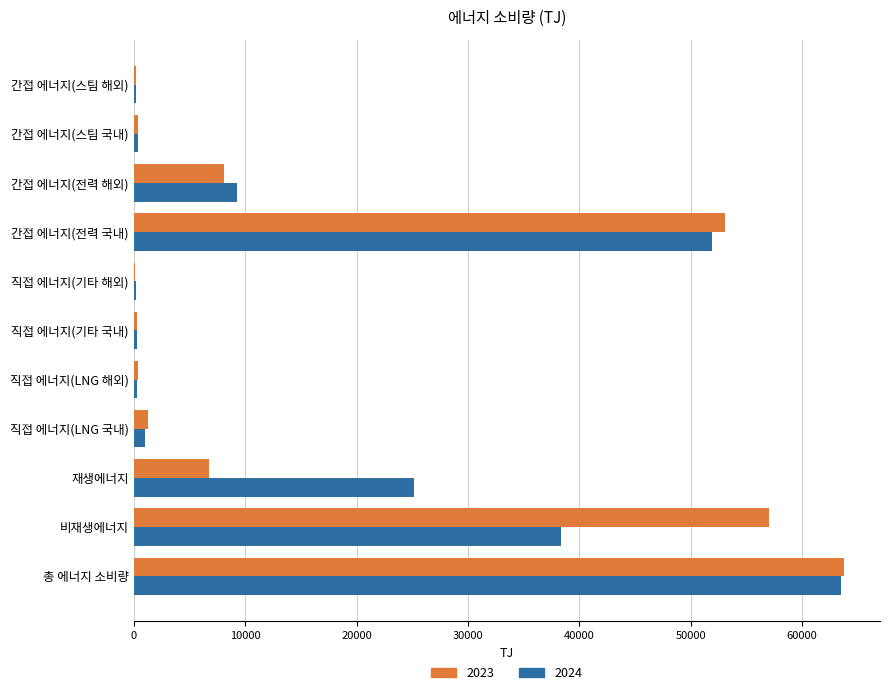

Which category has the highest value in the 2023 series?

총 에너지 소비량